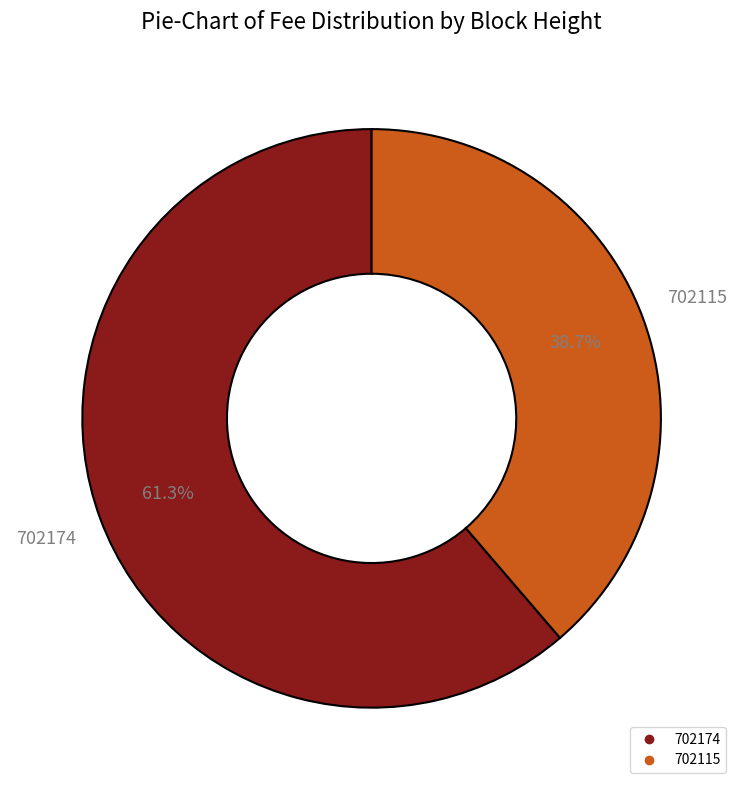

To the nearest percent, what is the difference between the largest and smallest slice percentages?

23%